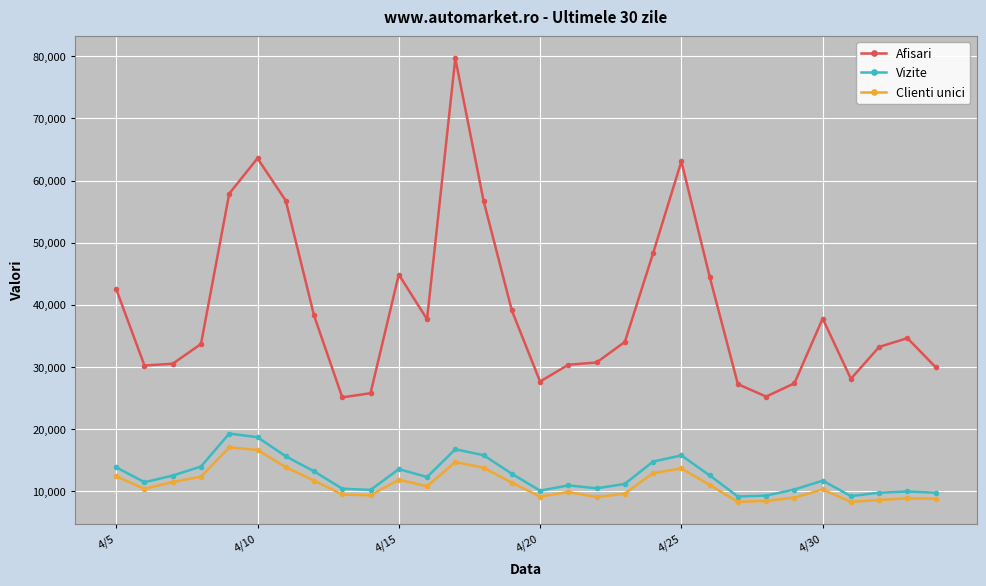

What is the value of the Afisari point at the 16th from the left?

27632